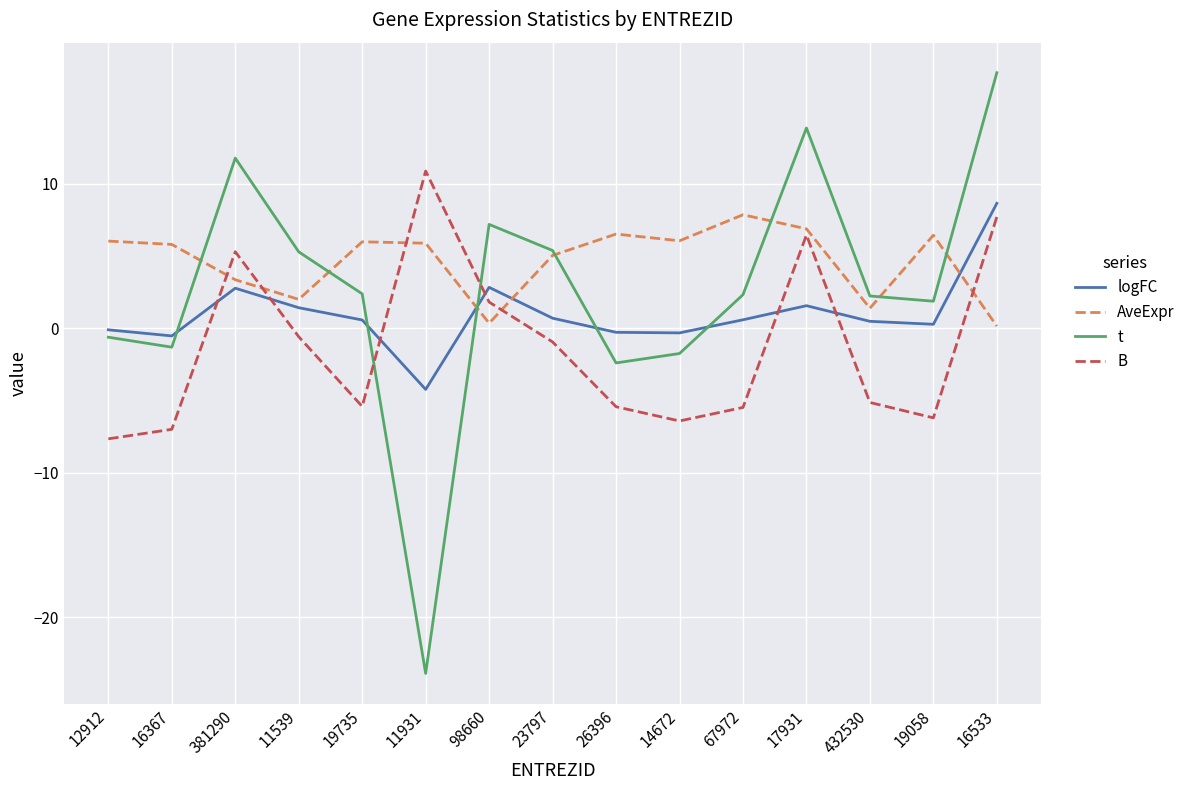

What are all the series names shown in the legend?

logFC, AveExpr, t, B